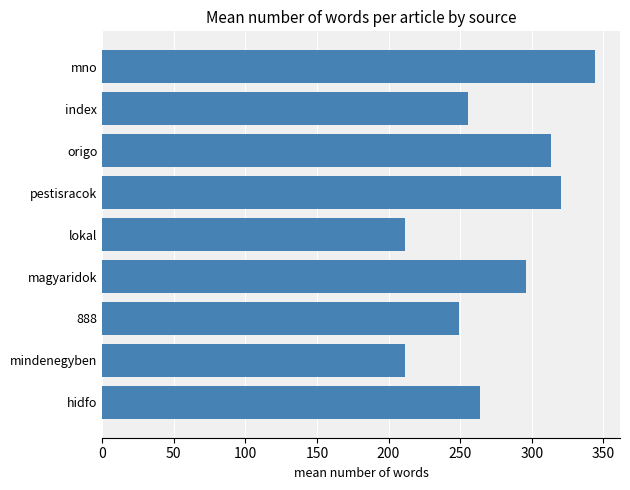

Is it true that the value at magyaridok is 80.3?

False